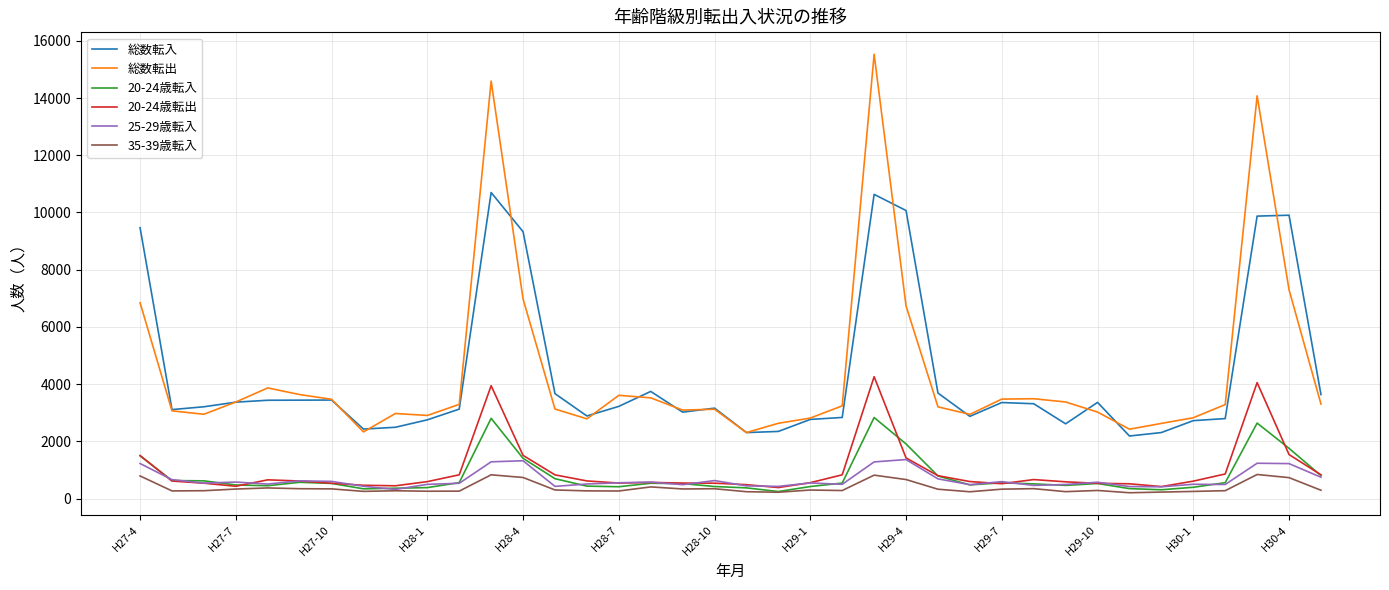

True or false: 20-24歳転出 and 総数転入 intersect in this chart.

False